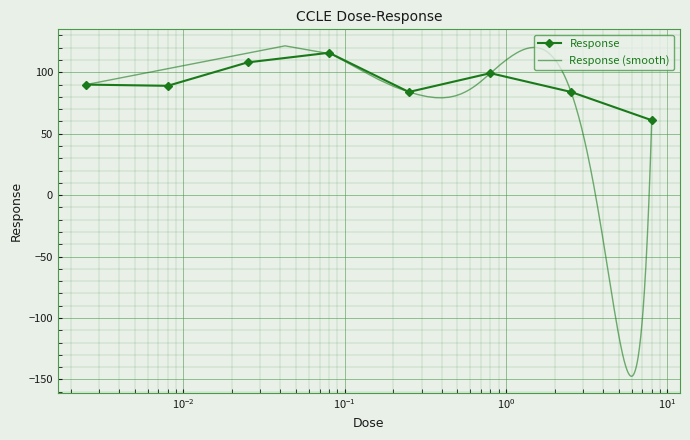

Which has a higher value, 0.008 or 0.025?

0.025